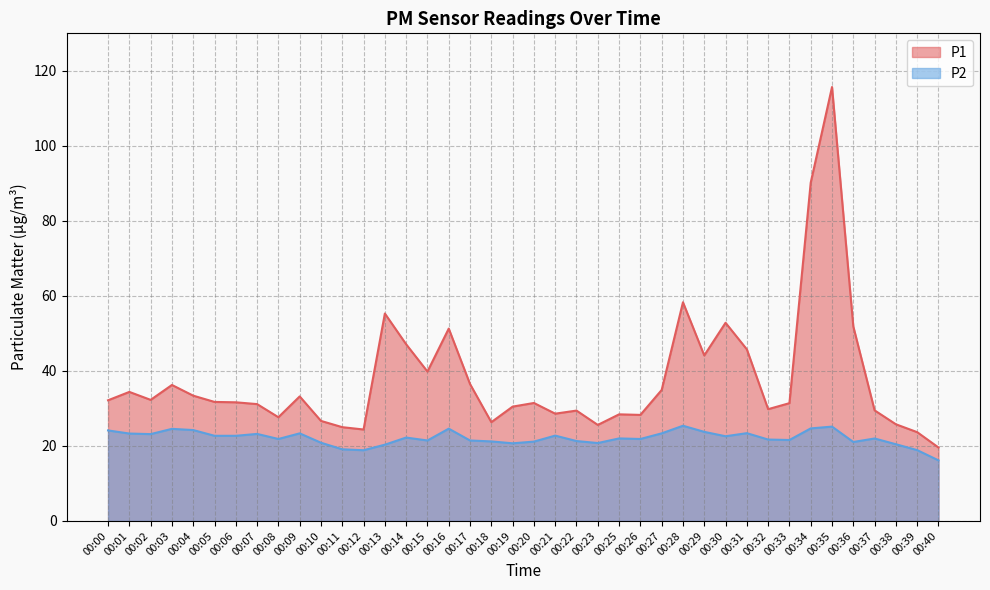

Reading left to right, transcribe all the data shown in this chart.

P1: 32.2	34.4	32.3	36.2	33.4	31.7	31.6	31.1	27.6	33.2	26.7	25.0	24.4	55.3	47.1	39.8	51.3	36.5	26.3	30.5	31.4	28.6	29.4	25.6	28.4	28.3	34.9	58.3	44.1	52.8	45.8	29.8	31.4	90.2	115.7	51.9	29.5	25.8	23.7	19.6
P2: 24.1	23.3	23.1	24.6	24.2	22.7	22.7	23.2	21.9	23.4	20.9	19.1	18.9	20.3	22.2	21.4	24.6	21.4	21.2	20.7	21.1	22.8	21.3	20.8	22.0	21.9	23.4	25.4	23.8	22.6	23.4	21.7	21.6	24.7	25.1	21.1	22.0	20.4	18.9	16.1